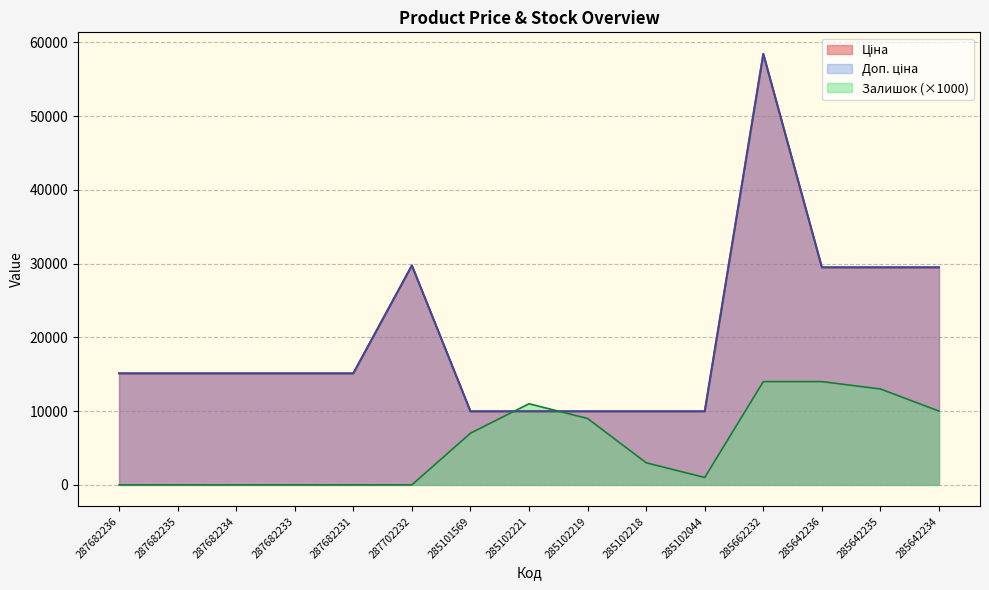

How many lines are shown in the chart?

3